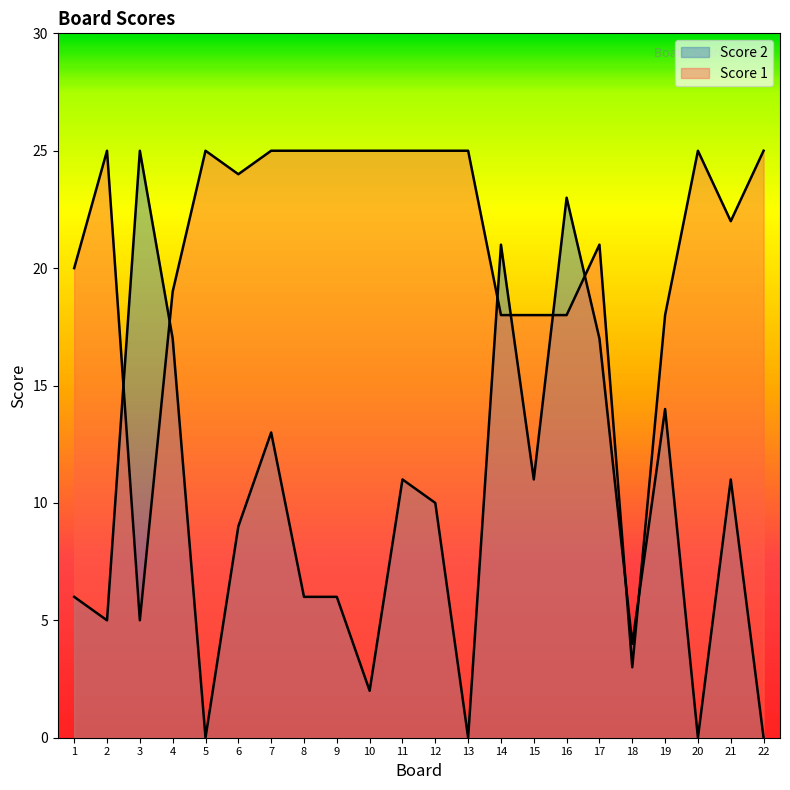

What is the difference between the Score 2 values at 12 and 8?

4